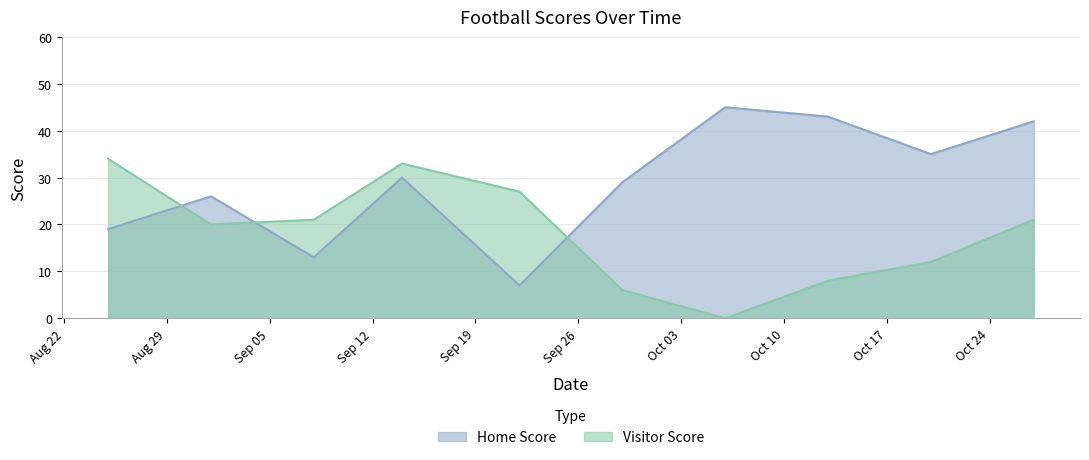

What is the label of the 3rd point from the right?

2023-10-13